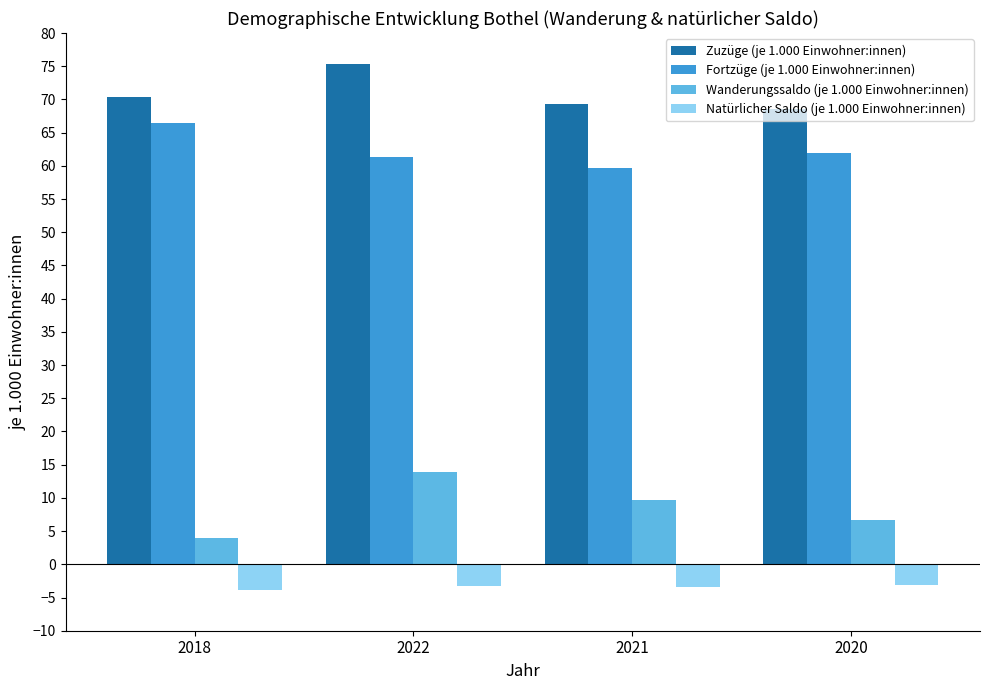

What is the sum of the Wanderungssaldo (je 1.000 Einwohner:innen) values at 2018 and 2020?

10.6